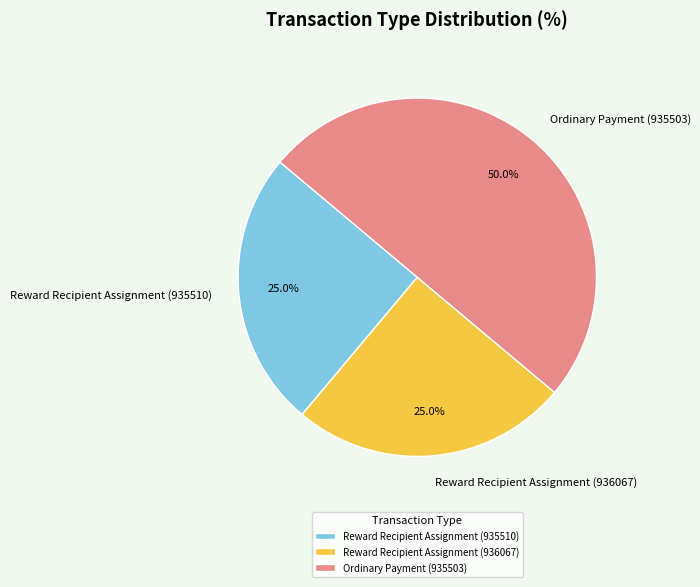

To the nearest percent, what is the combined percentage of Reward Recipient Assignment (936067) and Reward Recipient Assignment (935510)?

50%